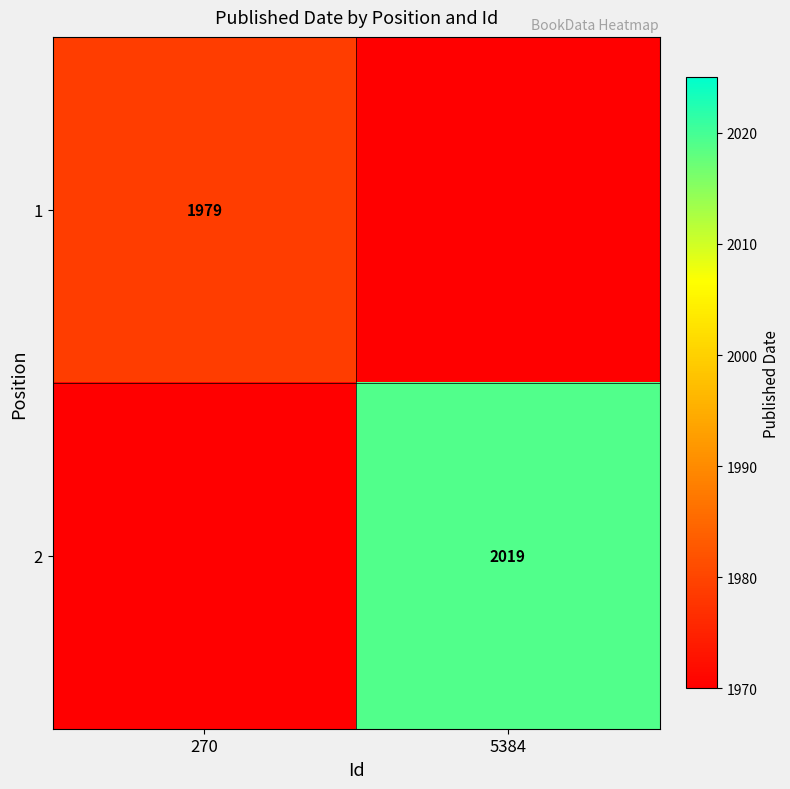

At which category does the chart reach its minimum across all series?

270